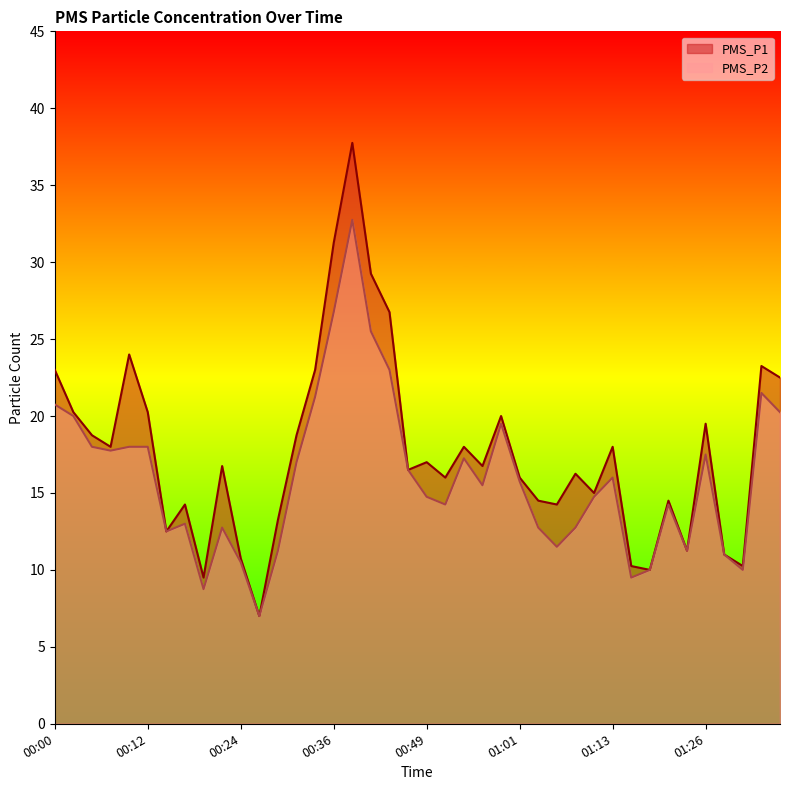

What is the difference between the maximum and minimum values in the PMS_P2 series?

25.8